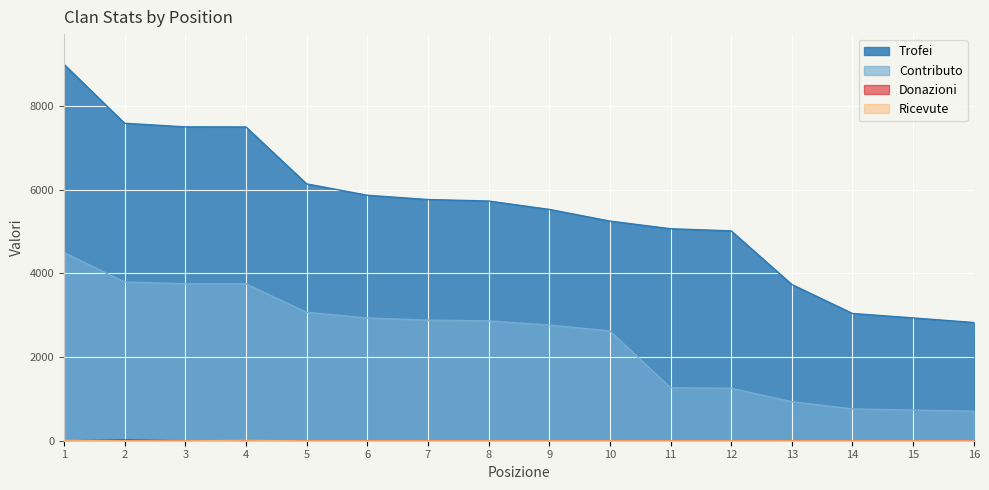

Between 7 and 8, which is larger?

7